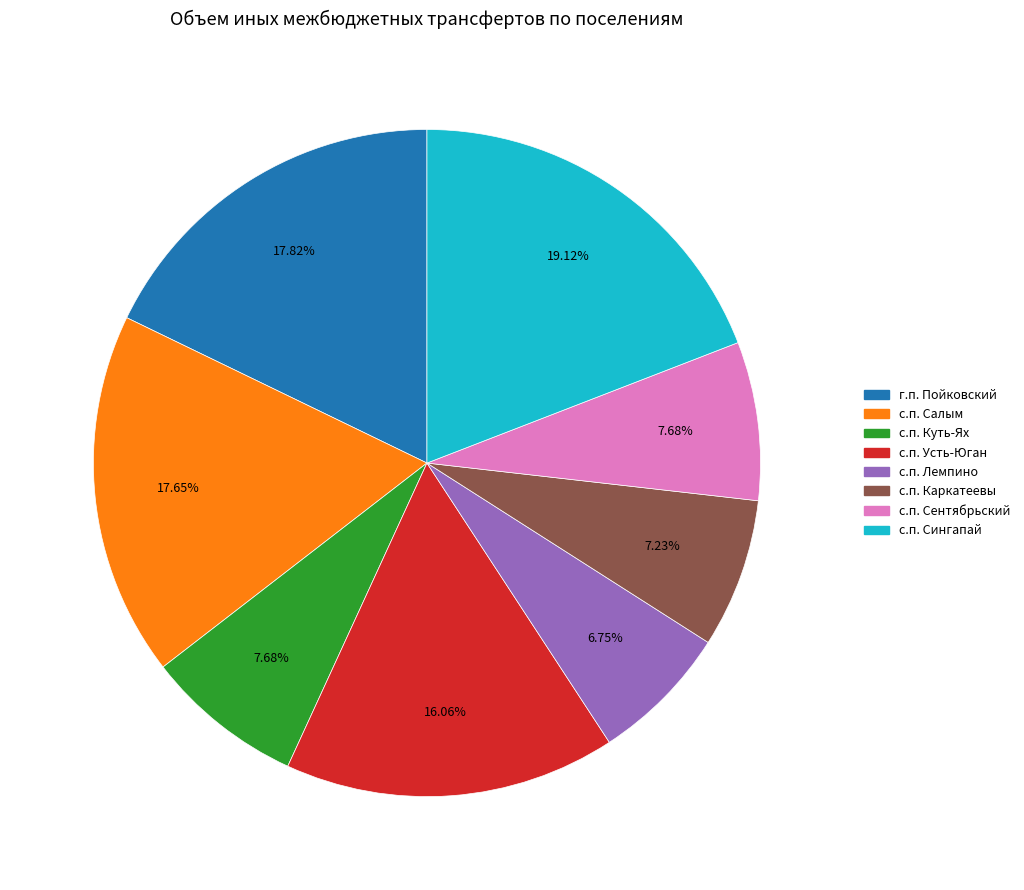

Is the sum of с.п. Лемпино and с.п. Салым greater than half?

No